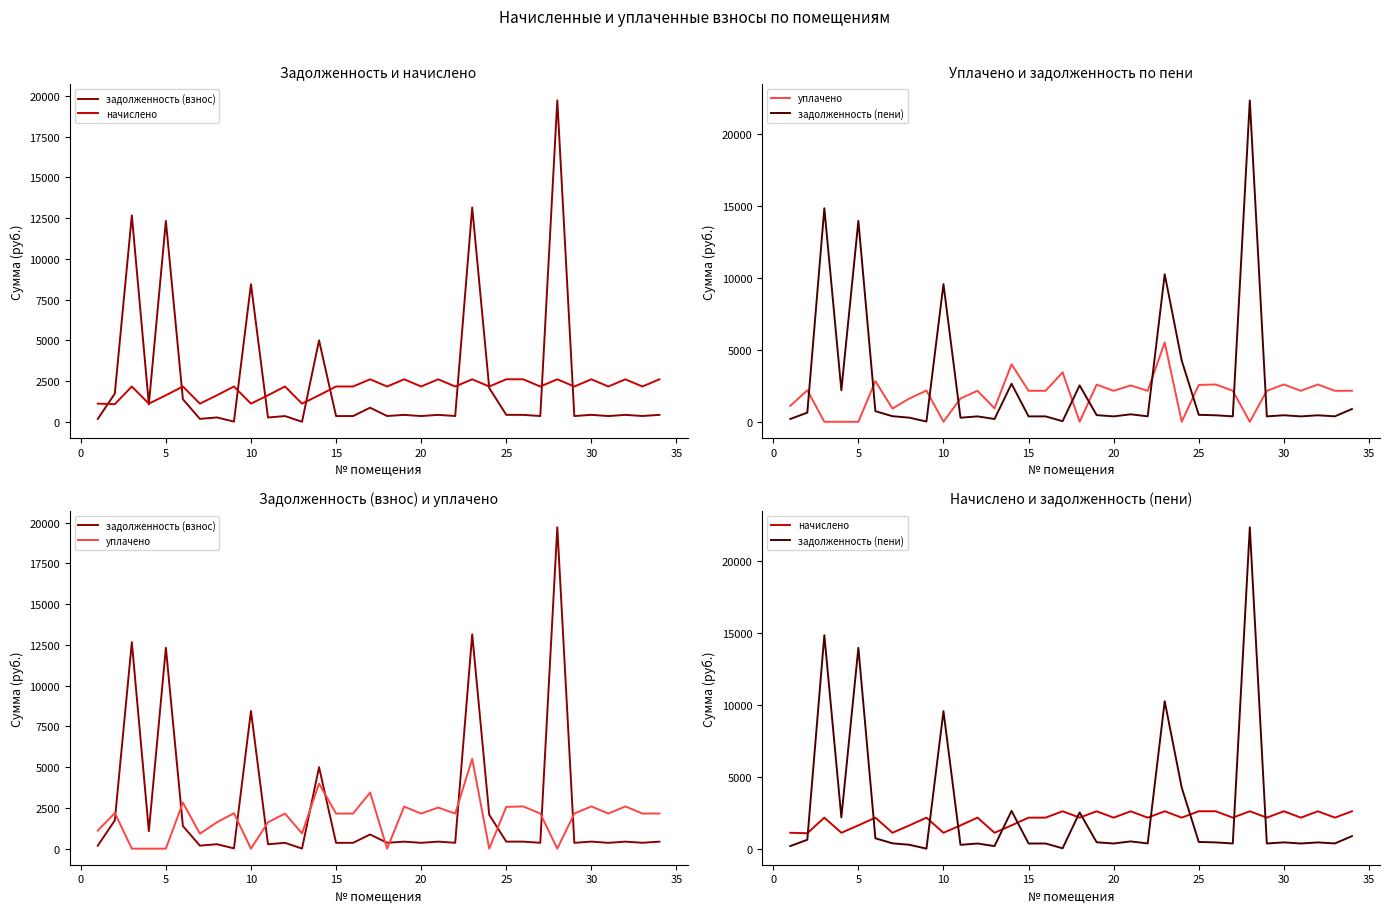

At how many categories does at least one series exceed 18448?

1